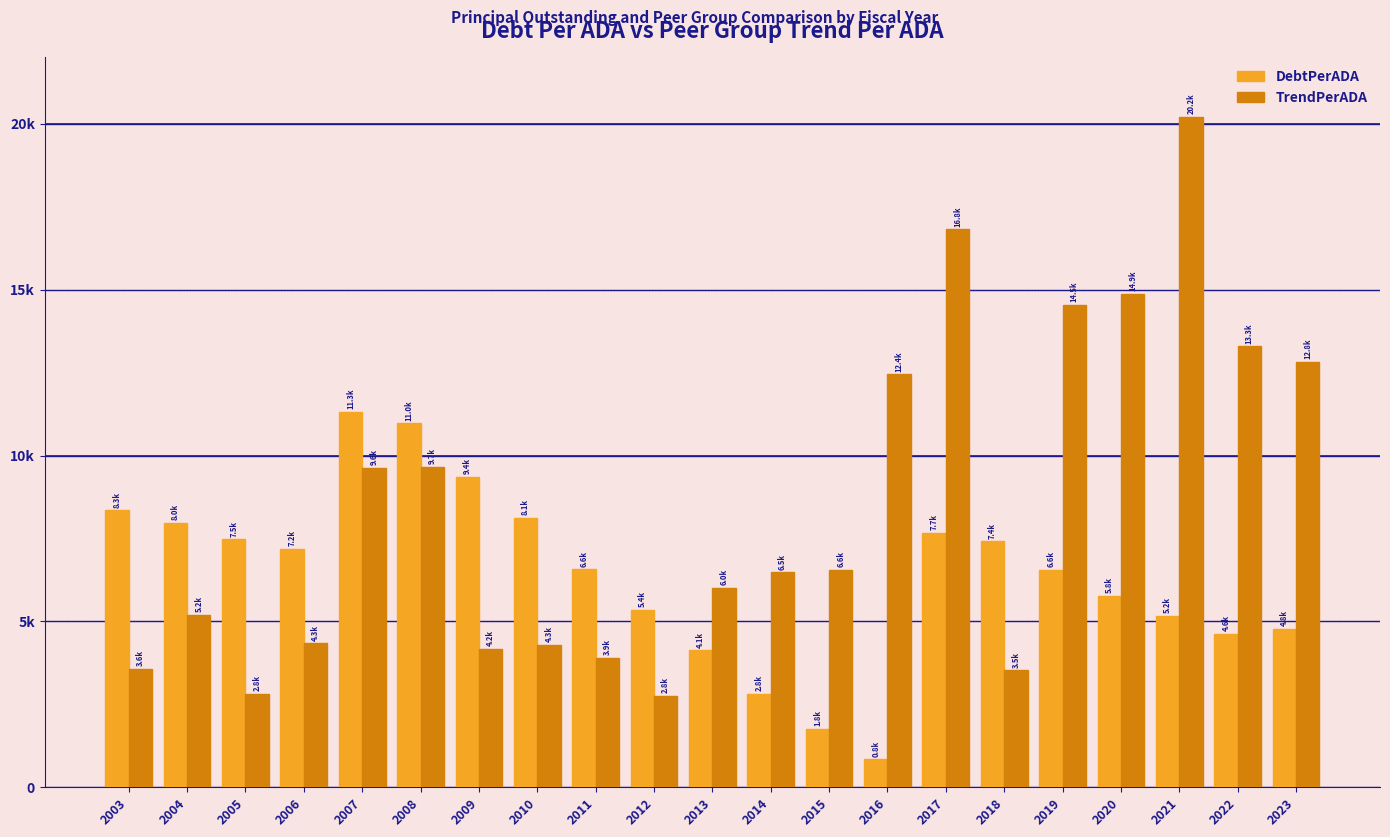

What are all the series names shown in the legend?

DebtPerADA, TrendPerADA